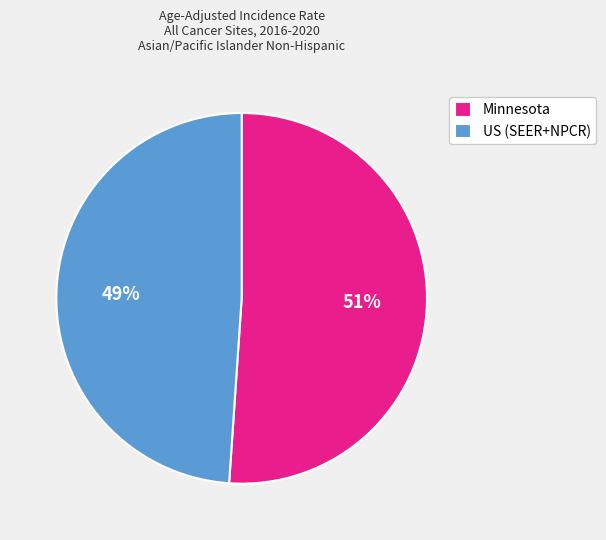

Is it true that US (SEER+NPCR) is 35% of the pie?

False